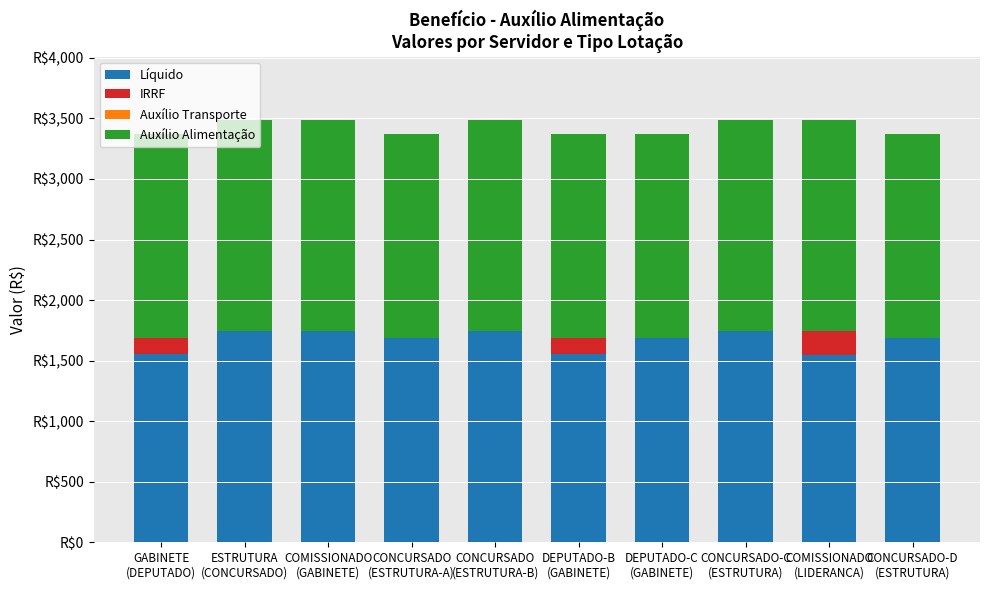

Does the chart contain stacked bars?

Yes